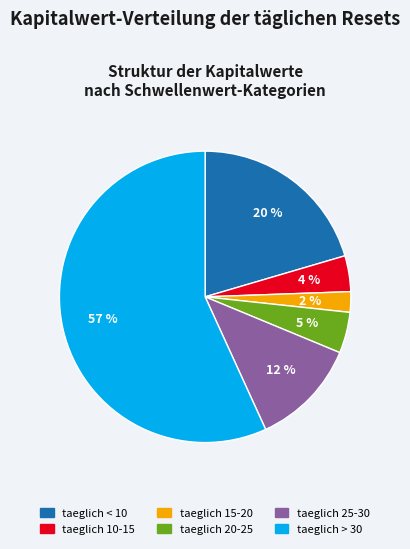

Which category has the smallest portion of the pie?

taeglich 15-20